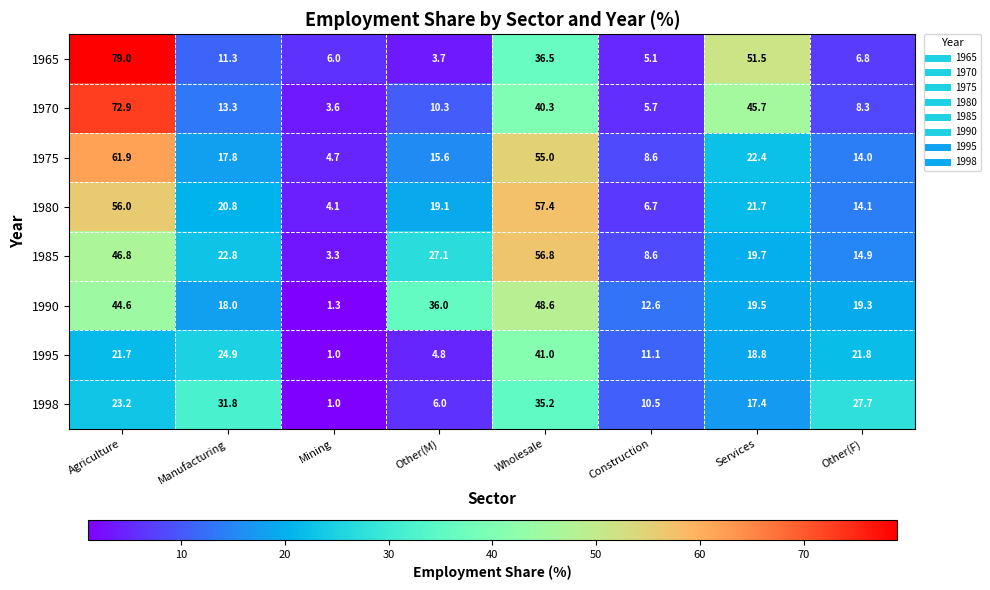

Is the value of 1965 at Wholesale greater than the value of 1995 at Wholesale?

No